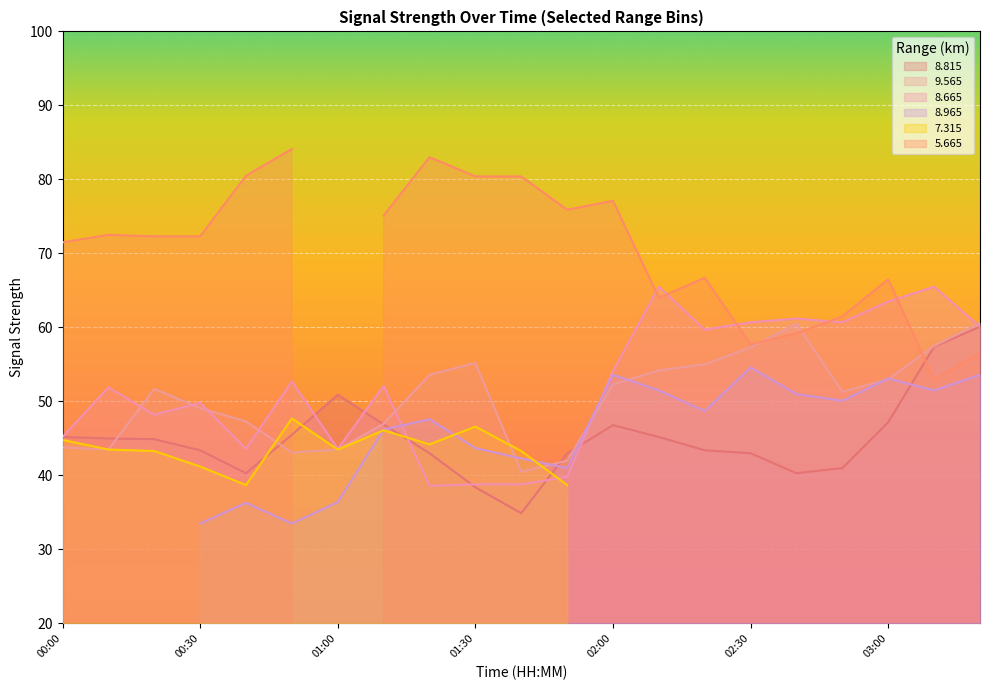

What is the highest value of the 8.665 series?

65.5